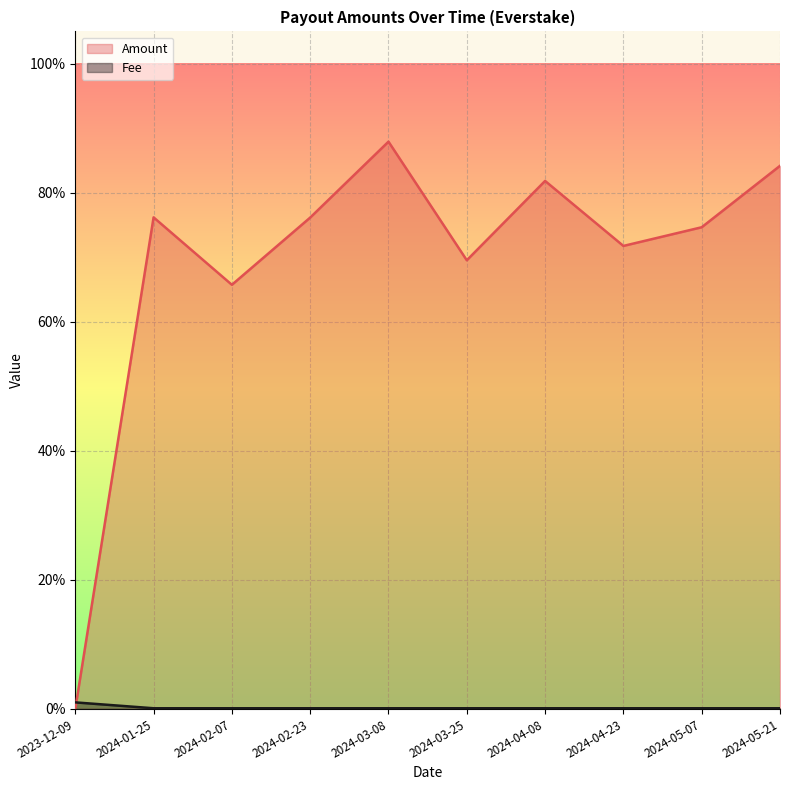

How many times do Amount and Fee cross each other?

1